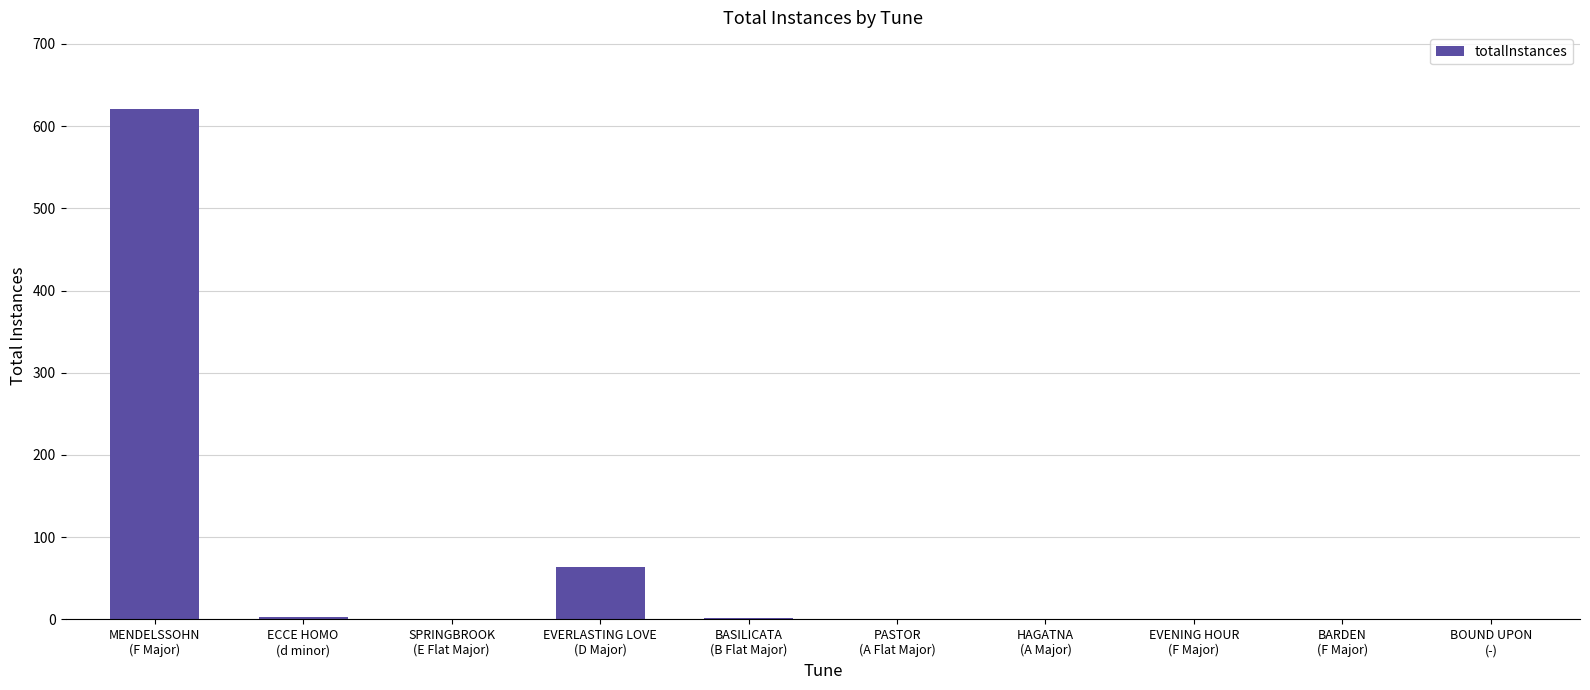

What is the sum of all values?

696